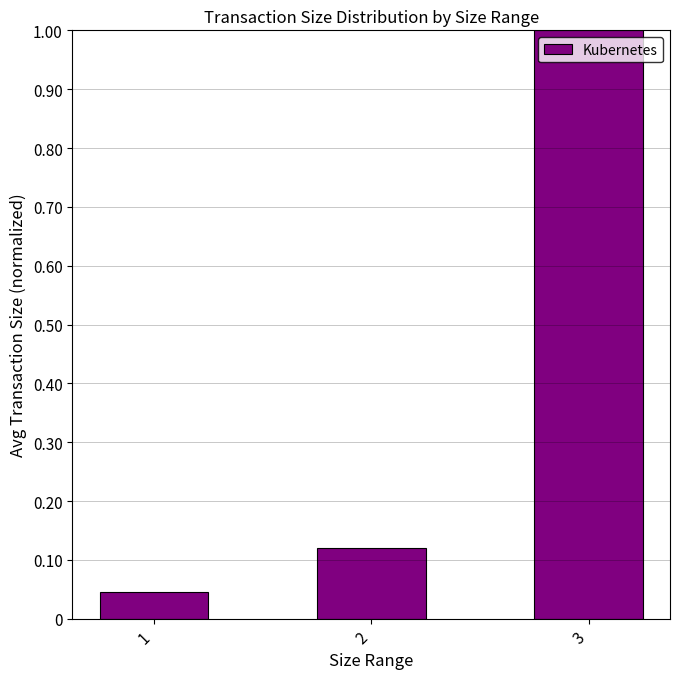

What is the change in value from 2 to 3?

+0.9